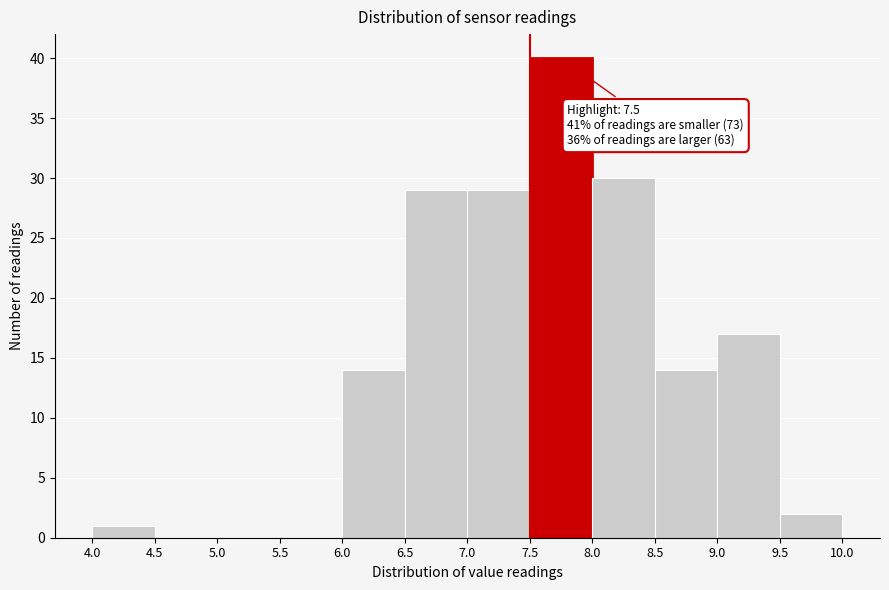

Which range on the x-axis has the tallest bar?

7.5 to 8.0